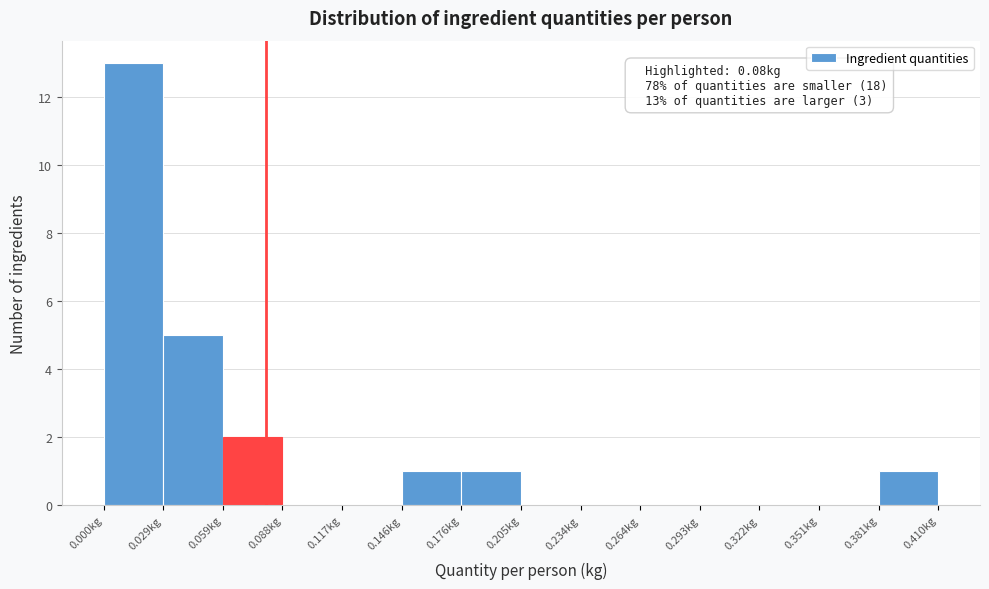

Over which range of the x-axis is the bar tallest?

0.000 to 0.030